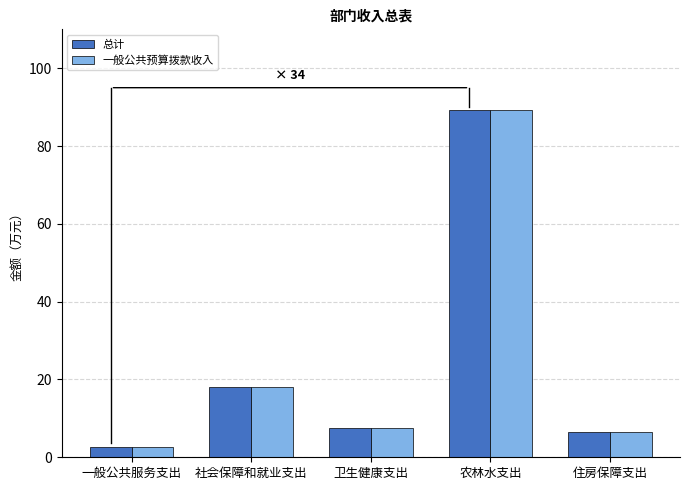

The value of 一般公共预算拨款收入 at 卫生健康支出 is 7.6. True or false?

True